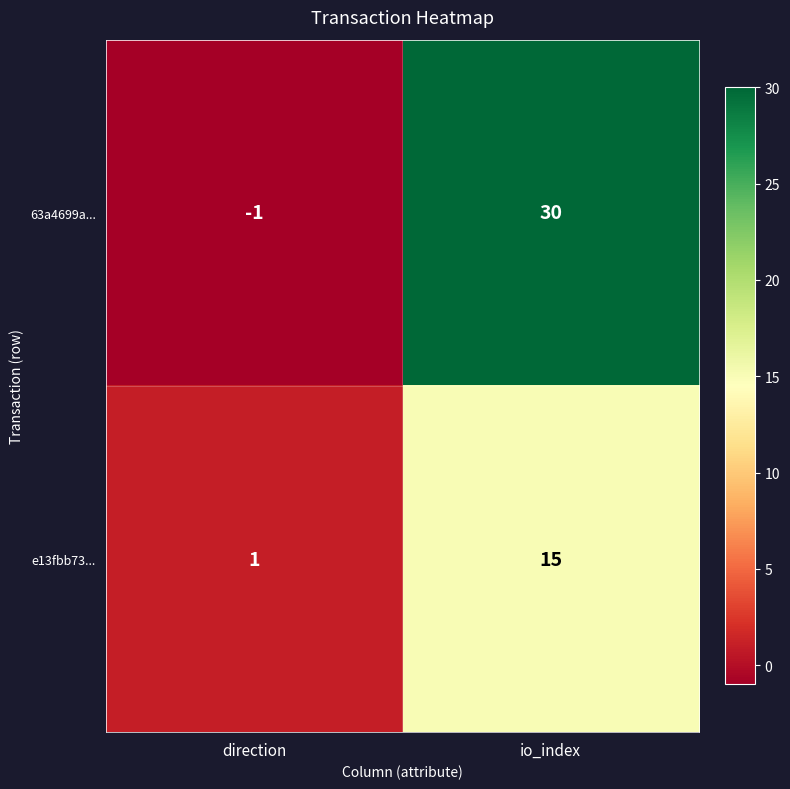

Which series changed the most between direction and io_index?

63a4699a...